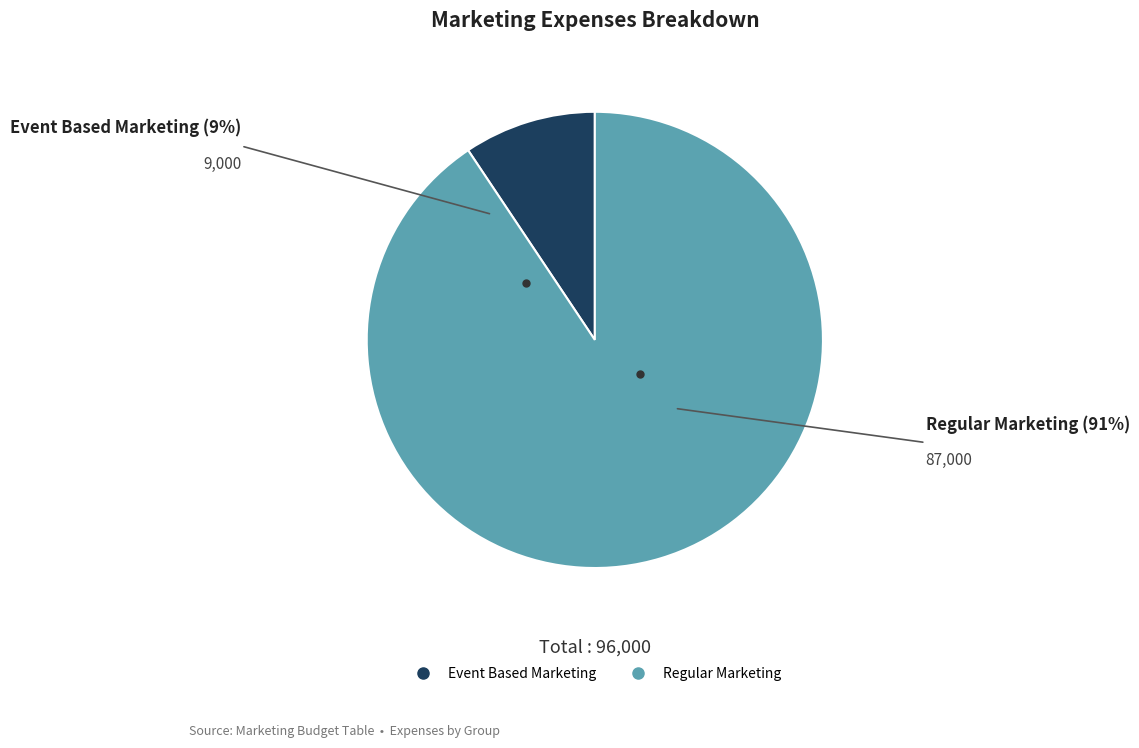

How many slices are in this pie chart?

2